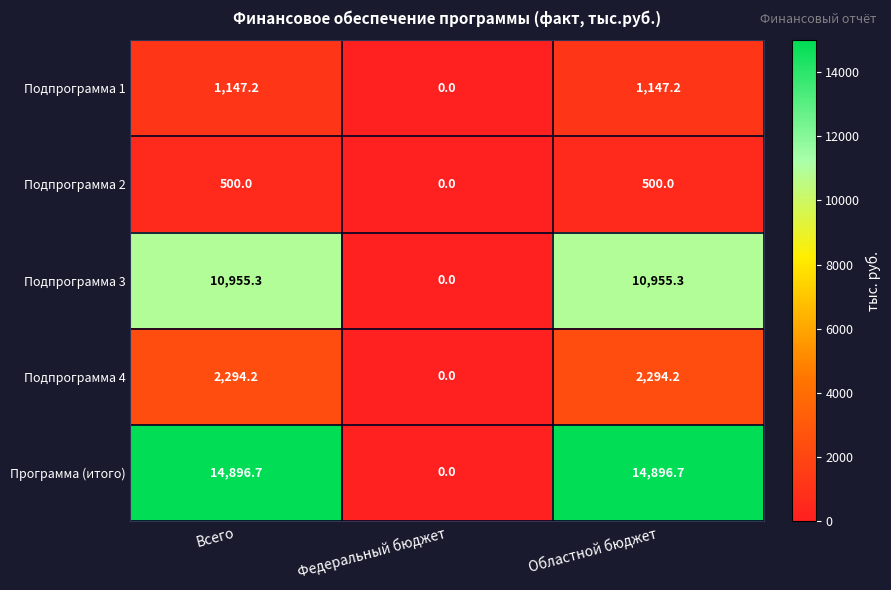

Is it true that Подпрограмма 3 equals 5901.7 at Областной бюджет?

False